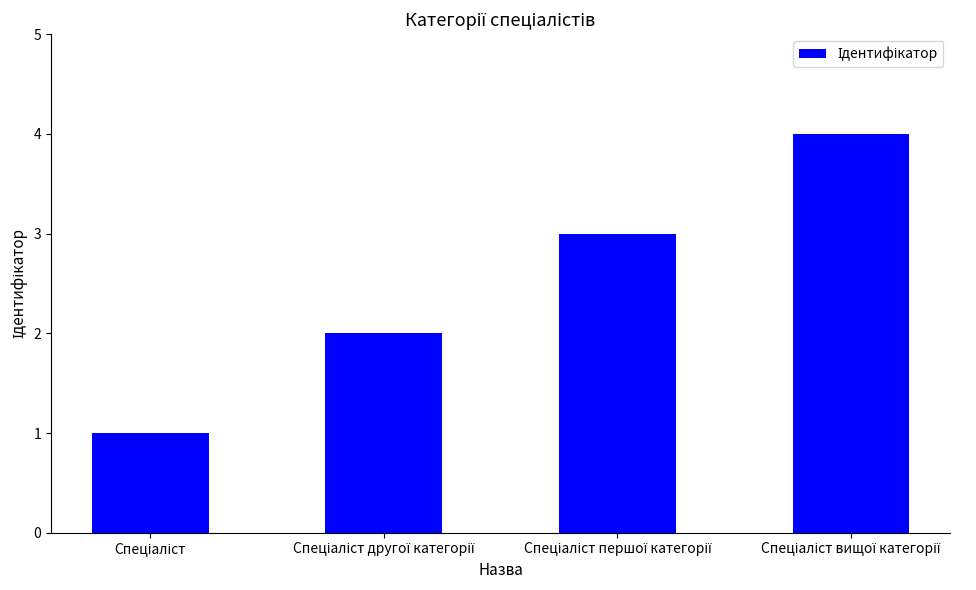

What is the value of the 1st bar from the left?

1